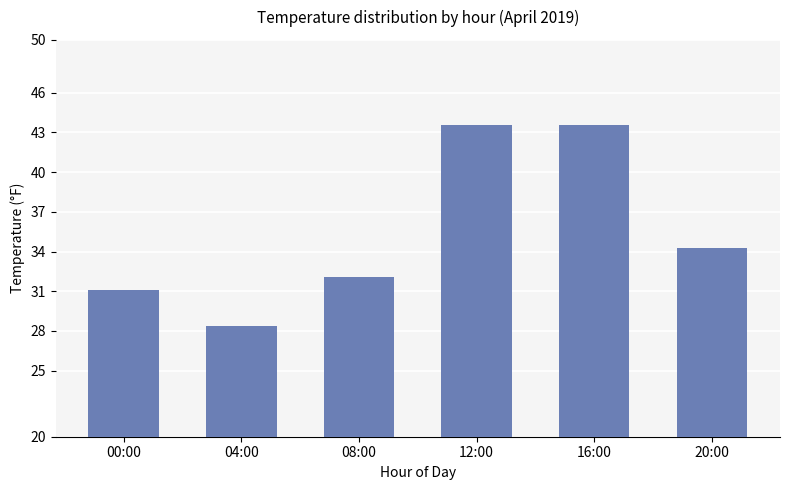

What is the greatest value displayed?

43.6